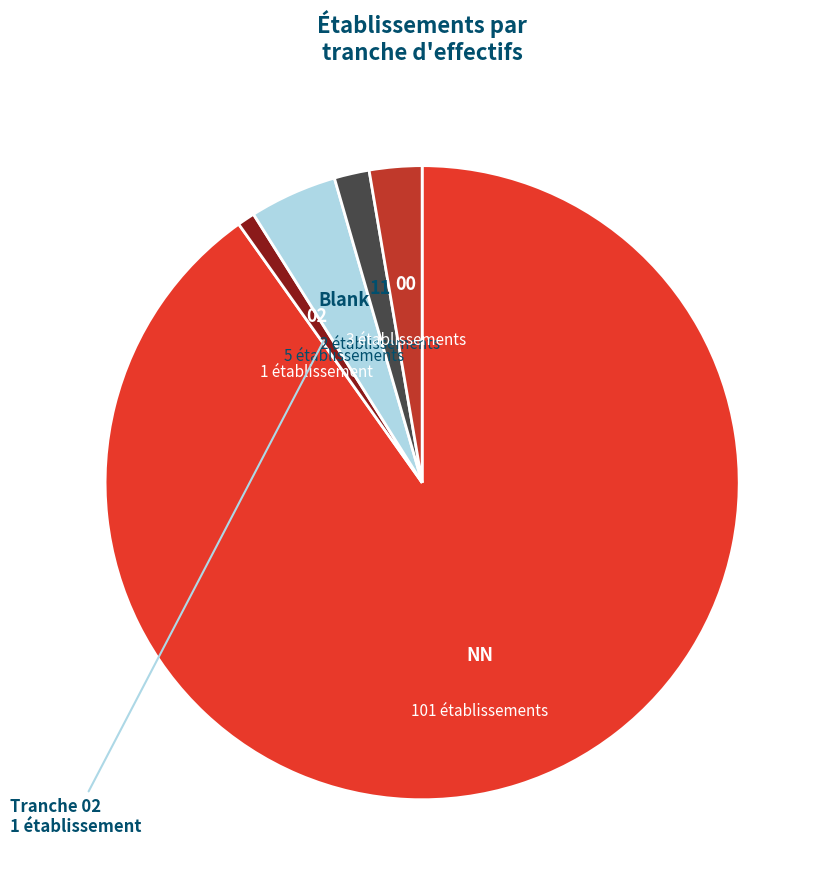

Is the sum of 11 and NN greater than half?

Yes